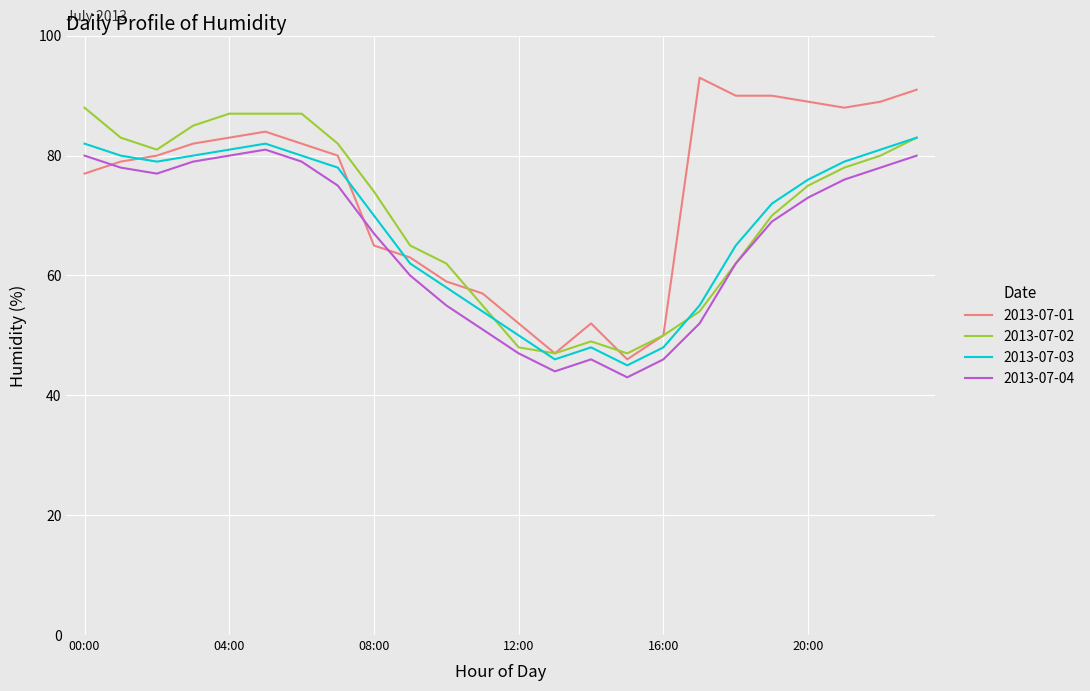

Which series has the largest range (max minus min)?

2013-07-01